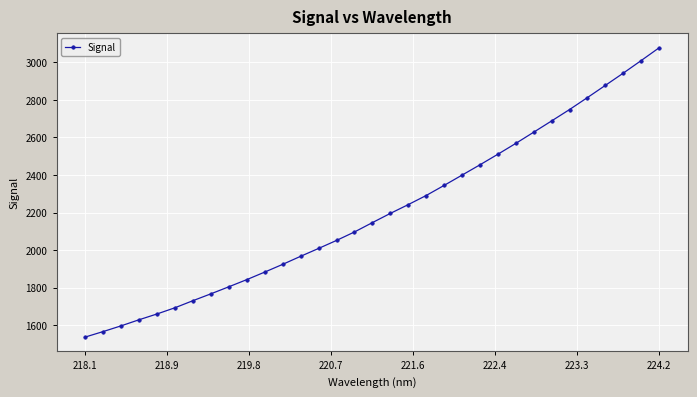

What is the value of the 6th point from the left?

1693.4